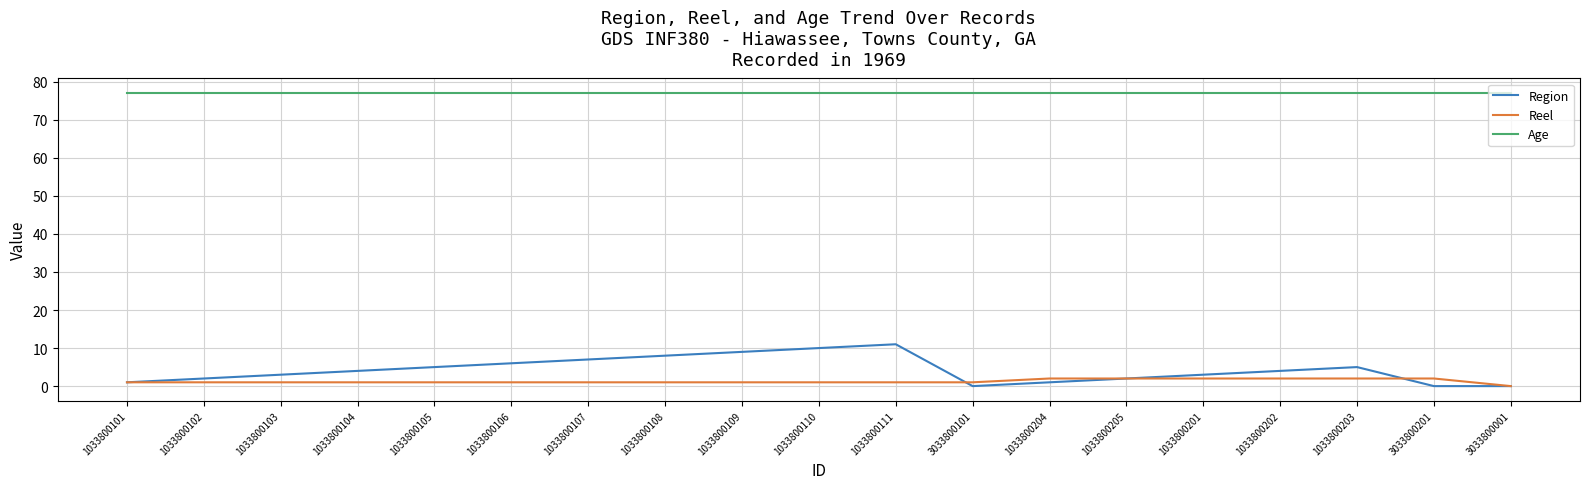

Is the value of Age at 1033800104 greater than the value of Reel at 1033800111?

Yes